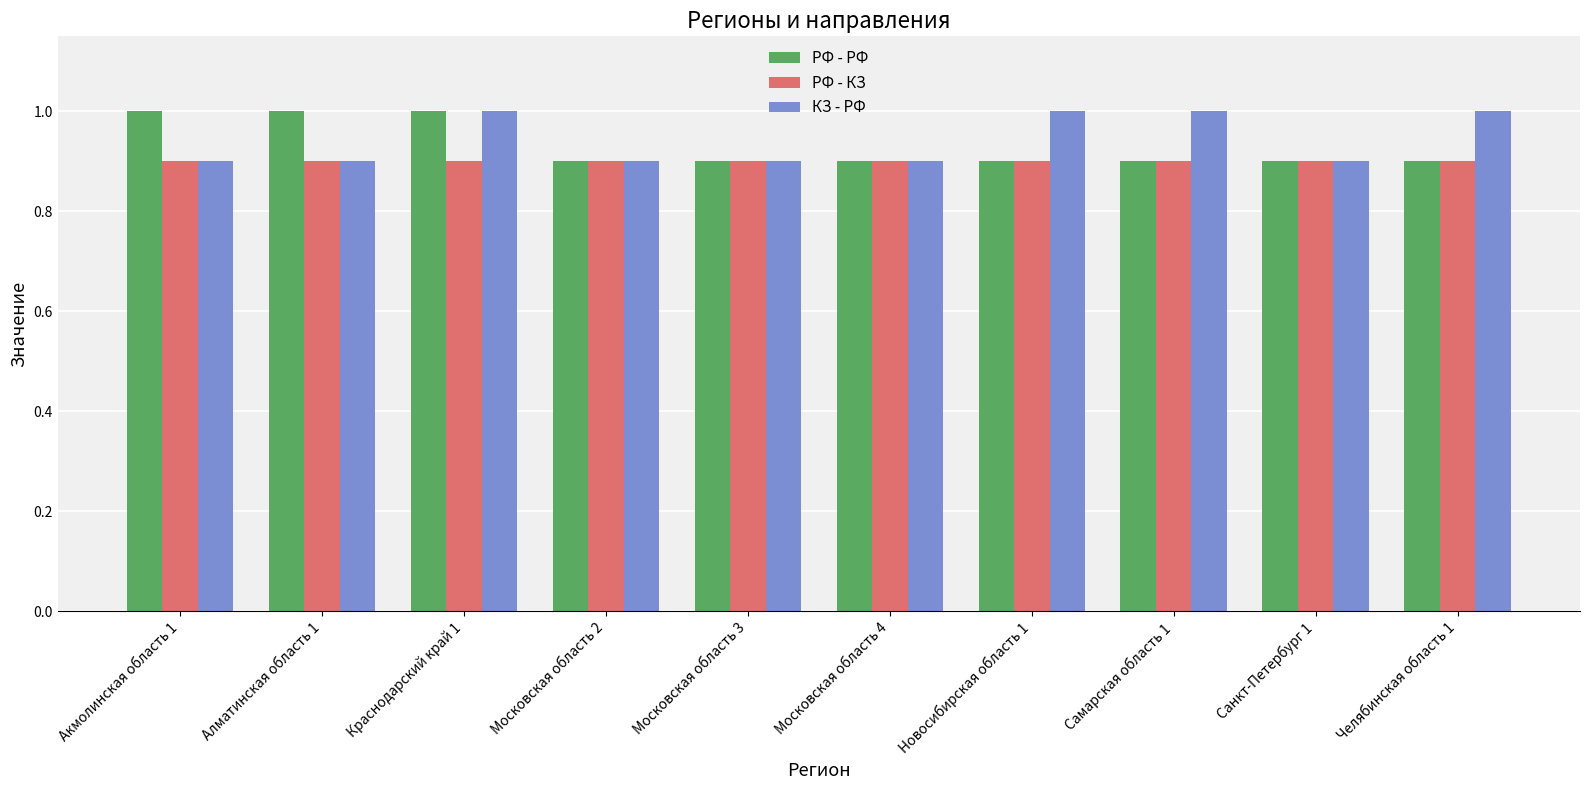

True or false: РФ - РФ has a value of 0.5 at Краснодарский край 1.

False